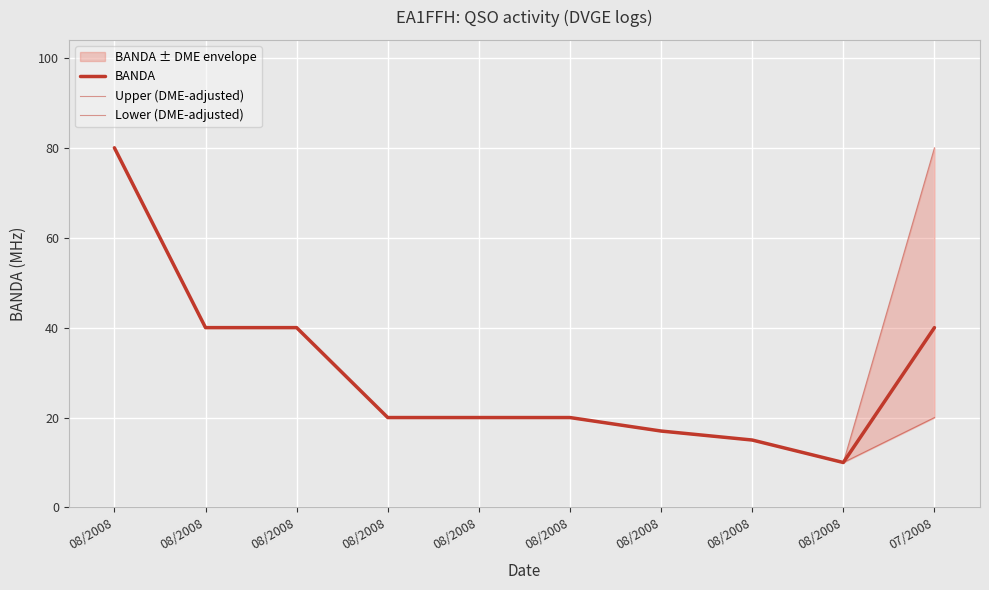

What is the highest value of the BANDA series?

80.0